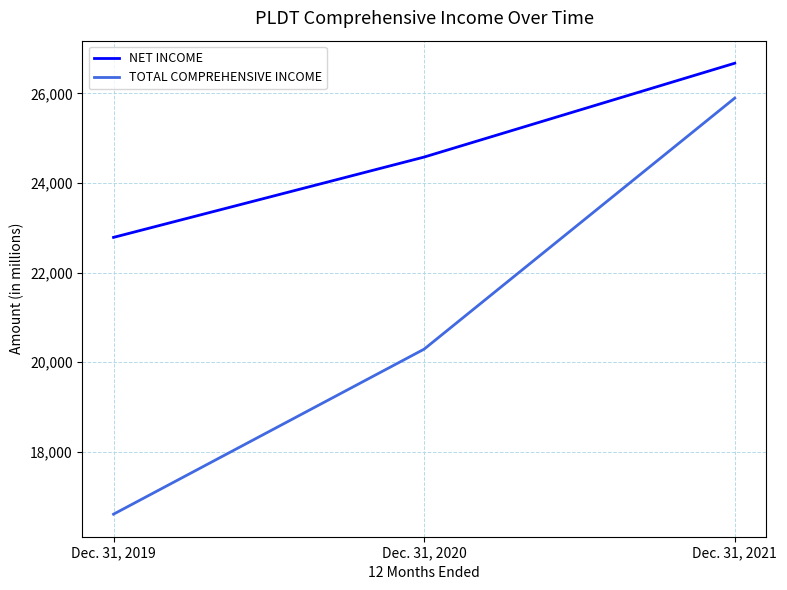

How many values in the NET INCOME series are below 24580?

1